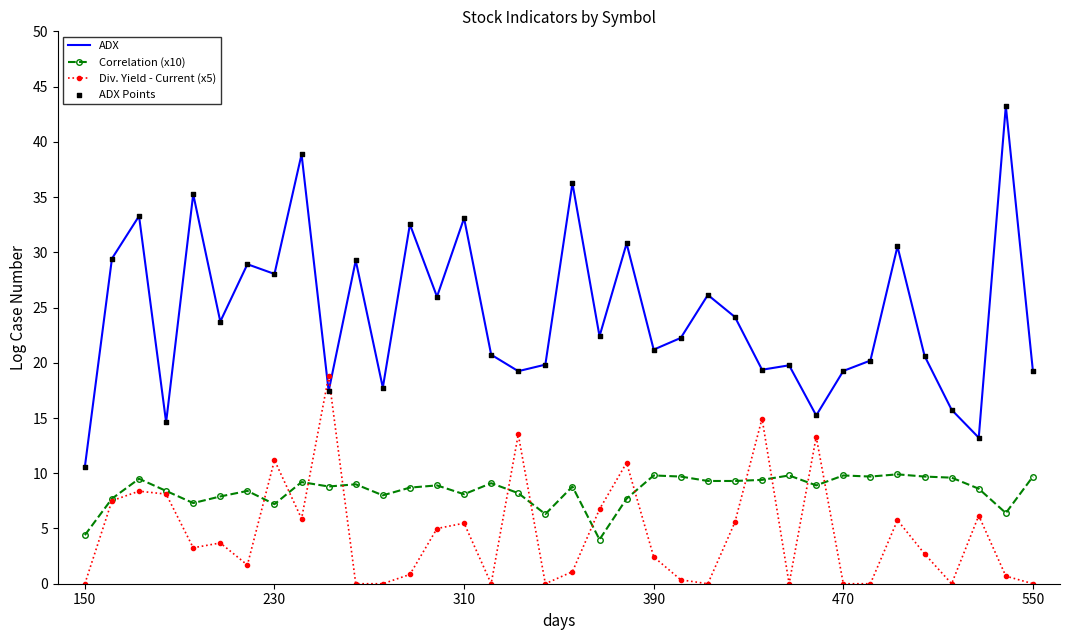

What is the highest value of the Correlation (x10) series?

9.9